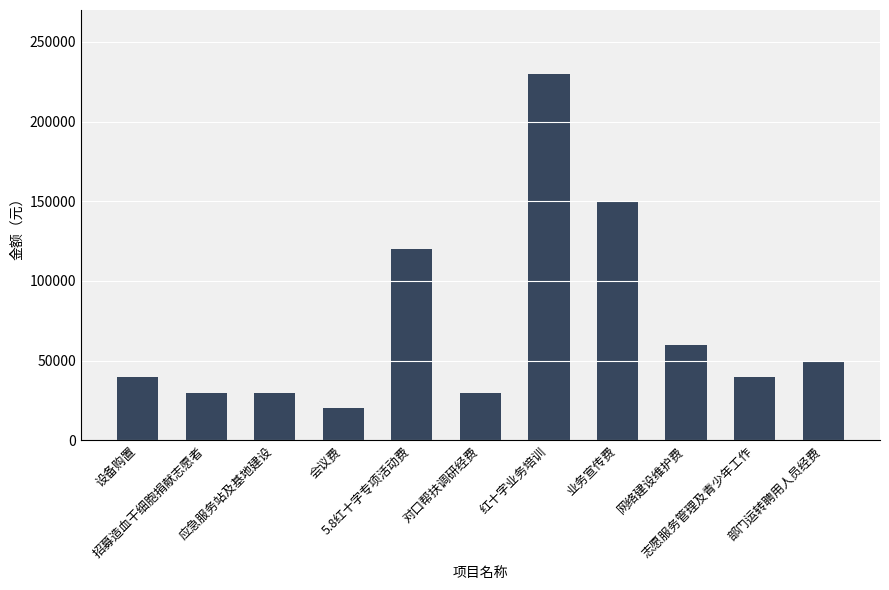

Which category has the highest value across all series?

红十字业务培训